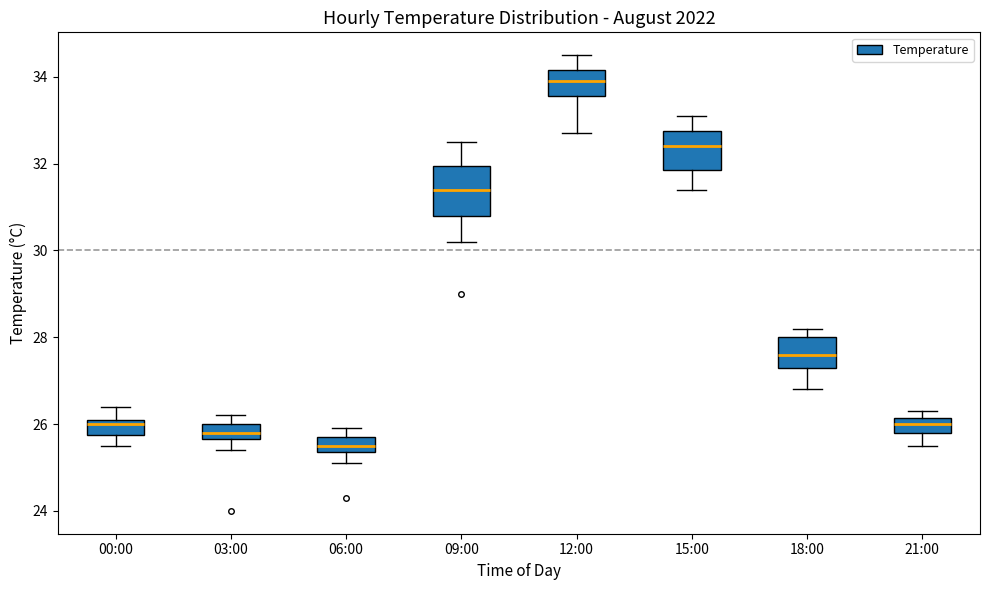

Where is the upper edge of the box for 21:00 on the y-axis? The values are not printed on the chart, so give them approximately, as read against the axis.

26.2